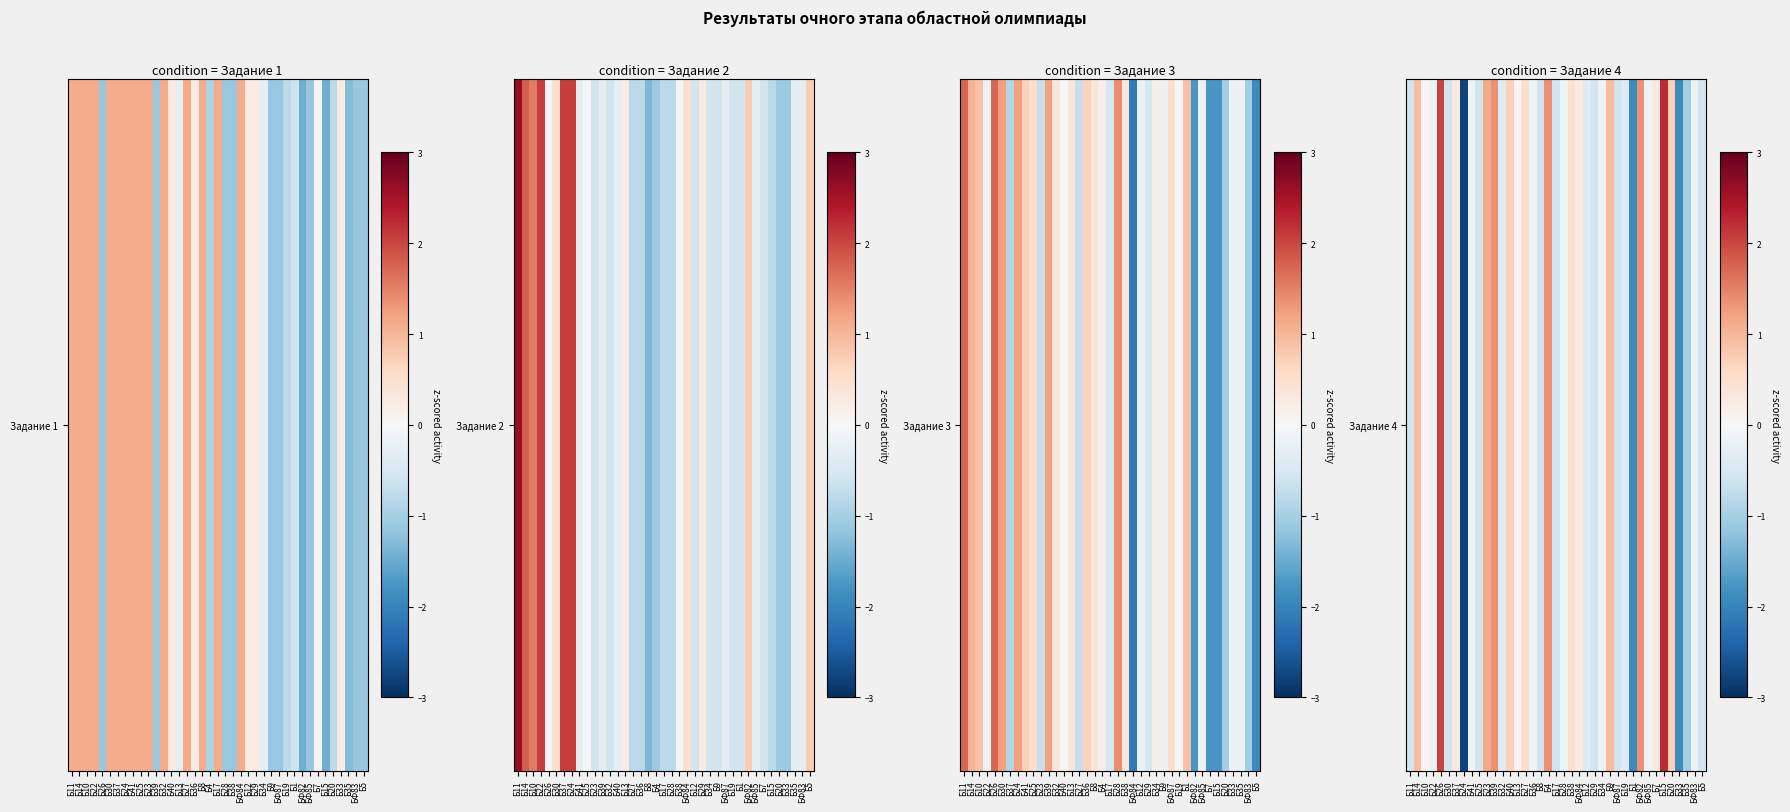

What is the difference between the maximum and minimum values?

5.0